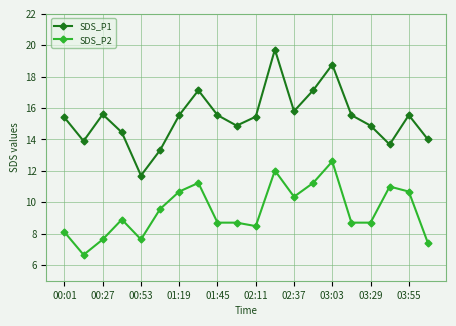

Count the number of data series in this chart.

2